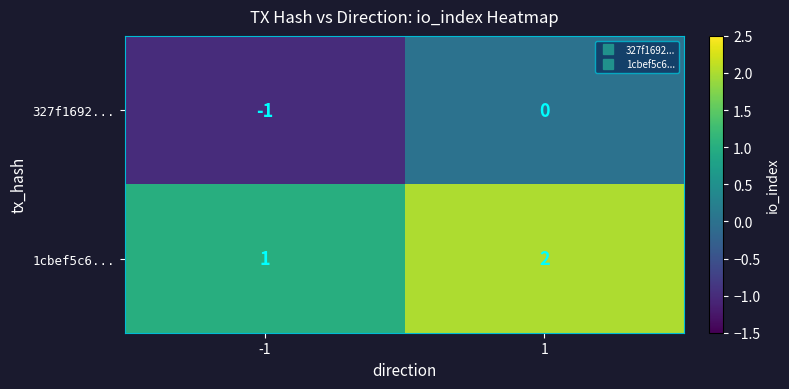

Is it true that 327f1692... equals 1 at 1?

False